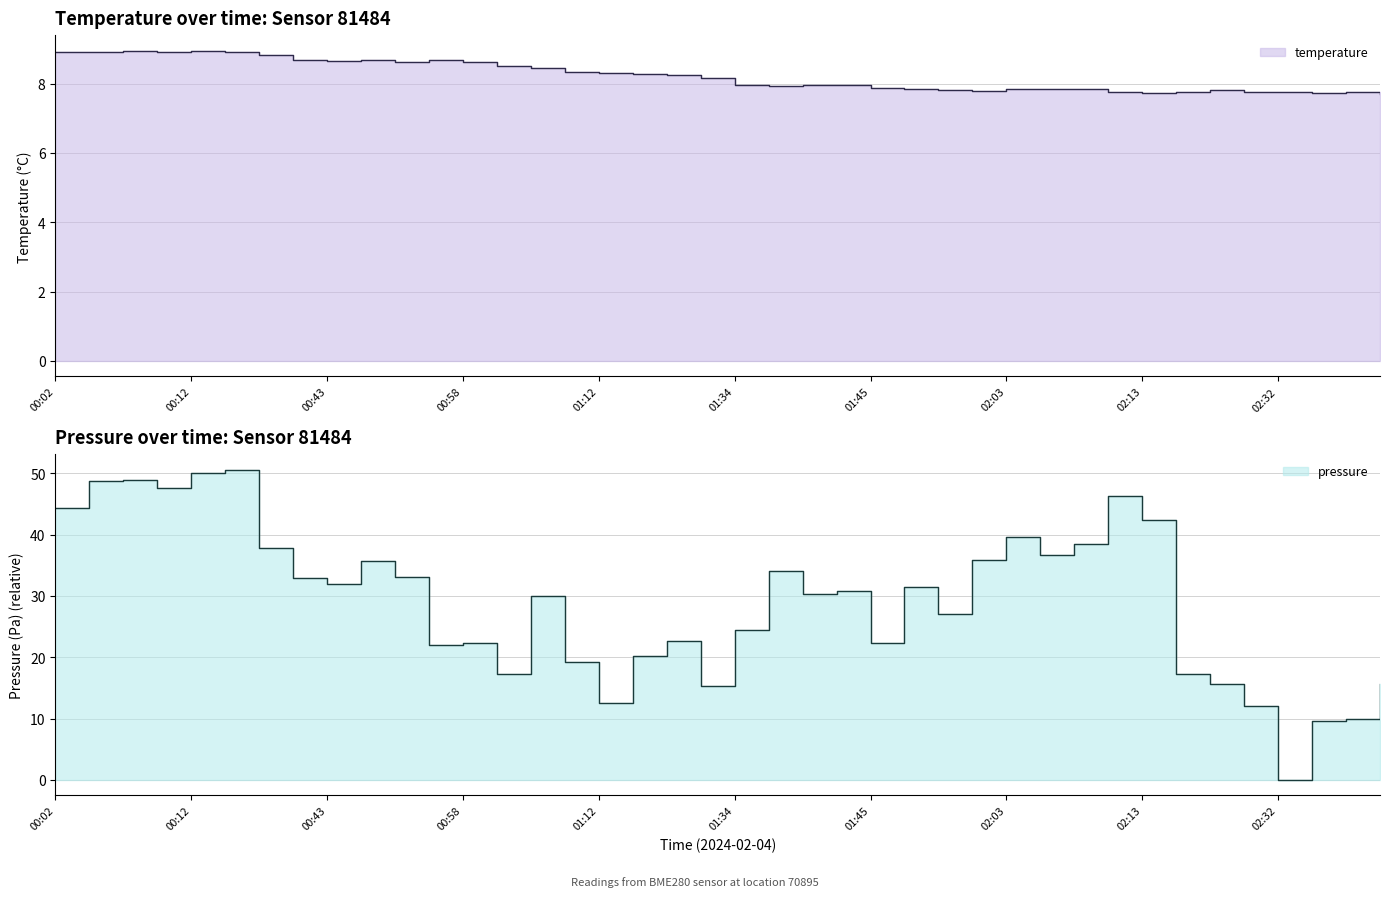

How many points are higher than both their immediate neighbors (excluding endpoints)?

9